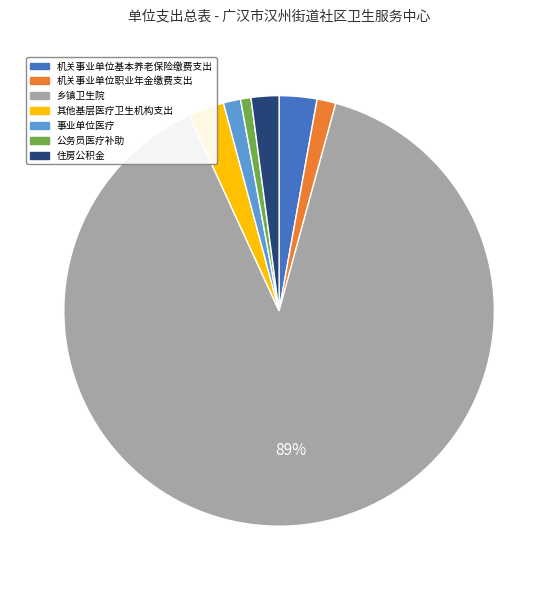

Which slice is the largest?

乡镇卫生院